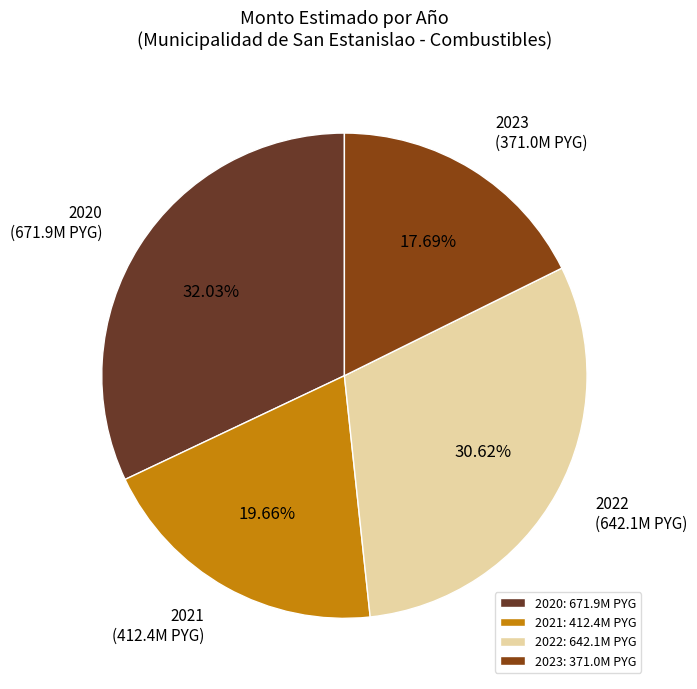

Does 2022 represent more than half of the total?

No